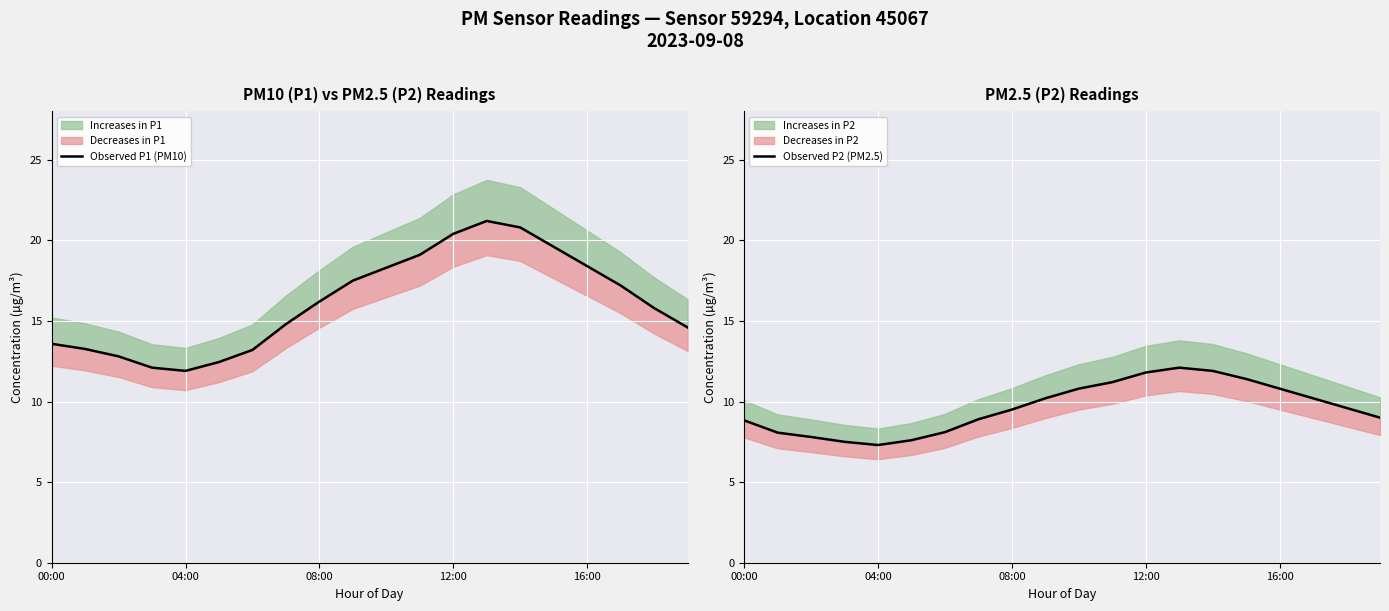

Read the Observed P2 (PM2.5) value at 9.

10.2